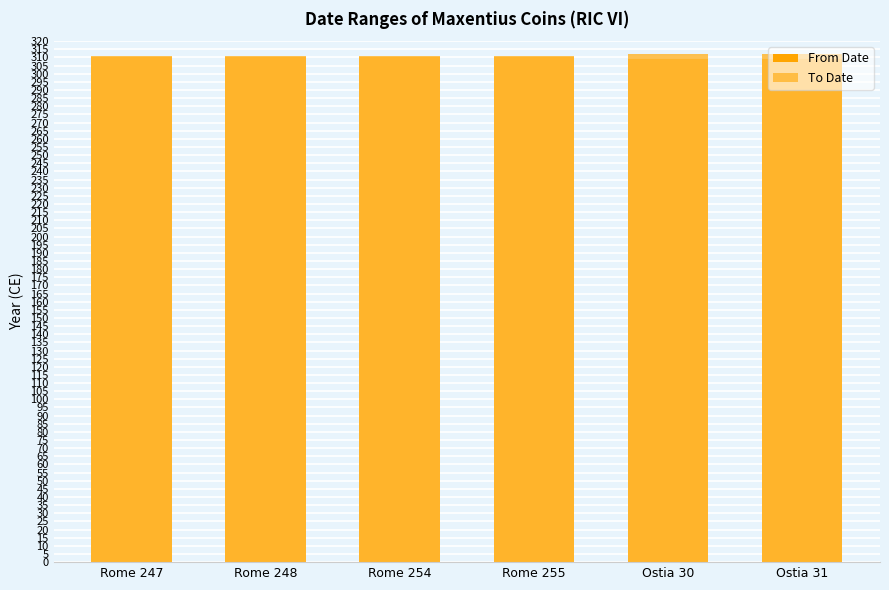

How many bars are there in total?

12